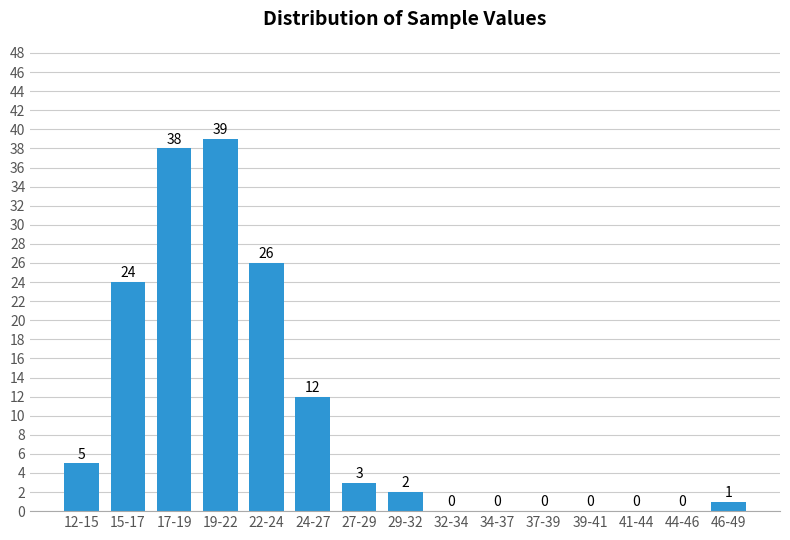

Reading right to left, transcribe all the data shown in this chart.

46-49=1	44-46=0	41-44=0	39-41=0	37-39=0	34-37=0	32-34=0	29-32=2	27-29=3	24-27=12	22-24=26	19-22=39	17-19=38	15-17=24	12-15=5